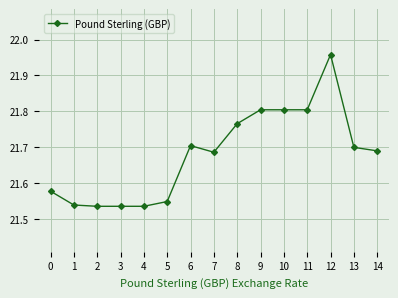

The chart shows a value of 21.7 at 7. True or false?

True